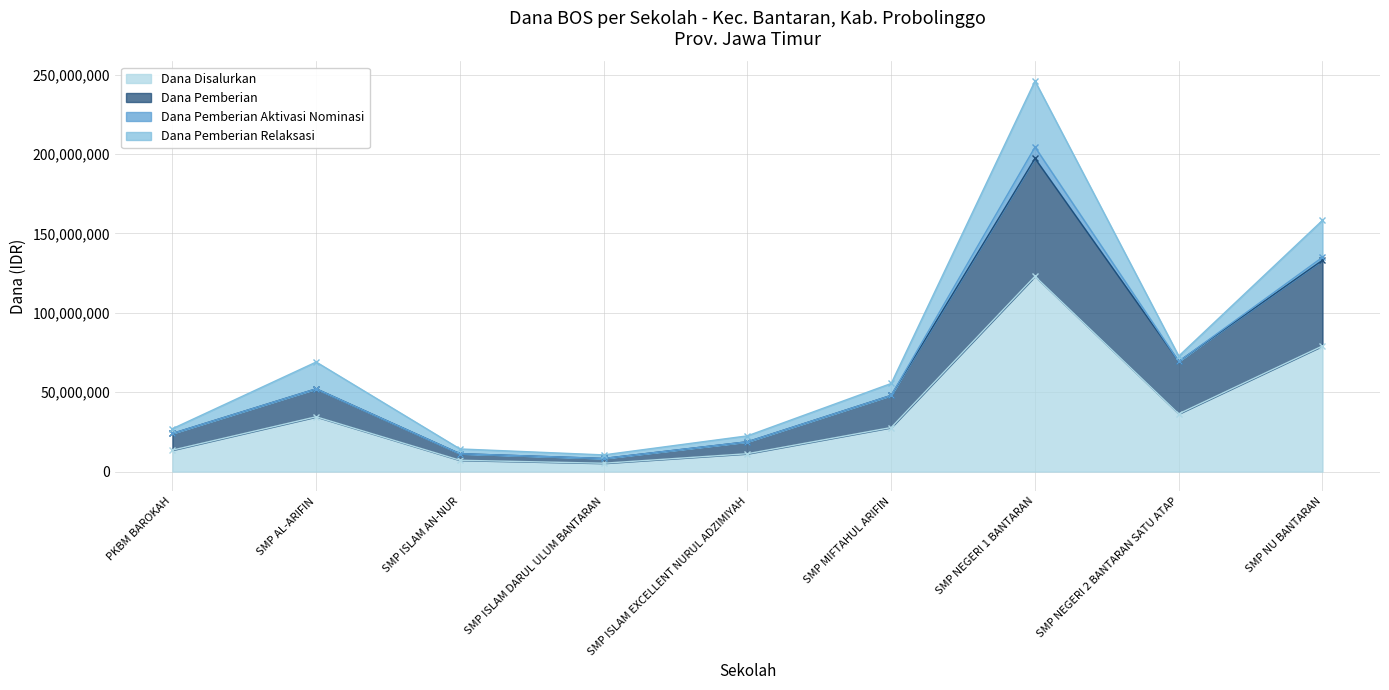

The value of Dana Disalurkan at SMP ISLAM AN-NUR is 7125000. True or false?

True